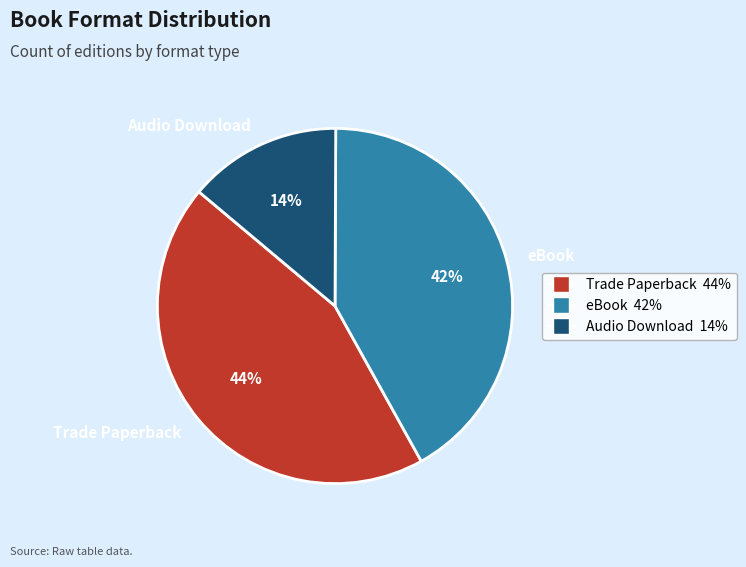

What percentage is the Audio Download slice, to the nearest percent?

14%